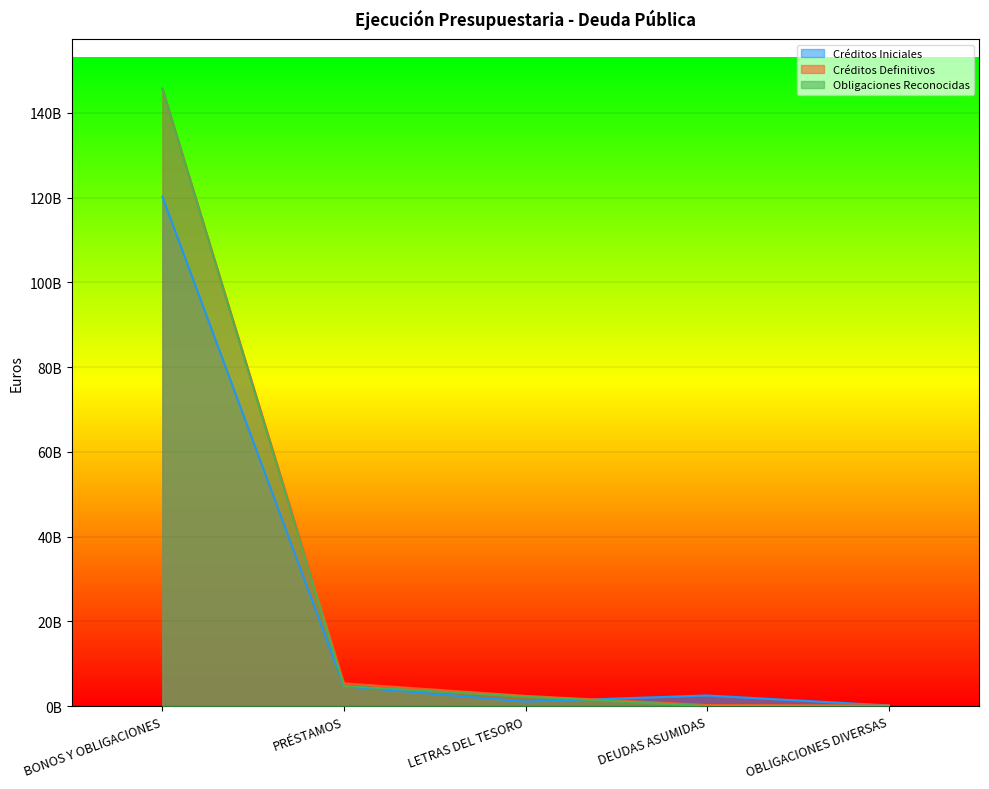

Which has a higher value, PRÉSTAMOS or BONOS Y OBLIGACIONES?

BONOS Y OBLIGACIONES